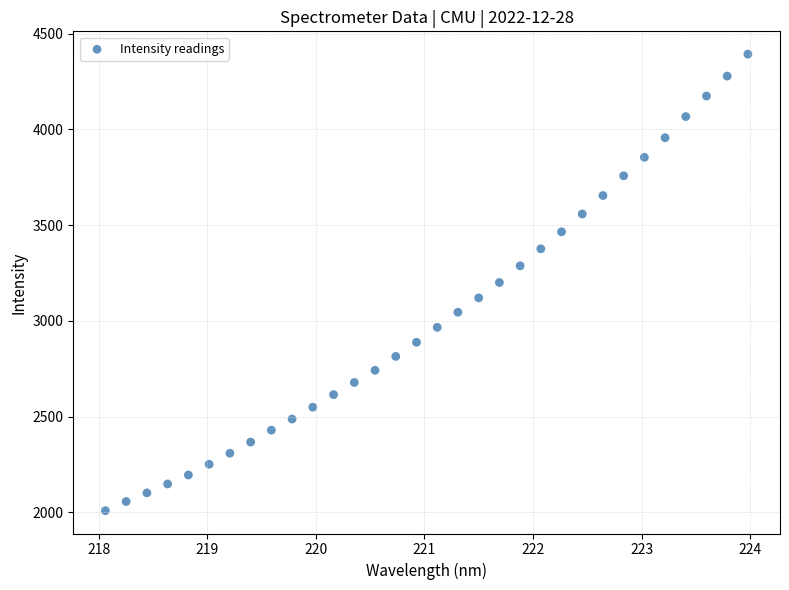

What is the range of X values (max minus min)?

5.9